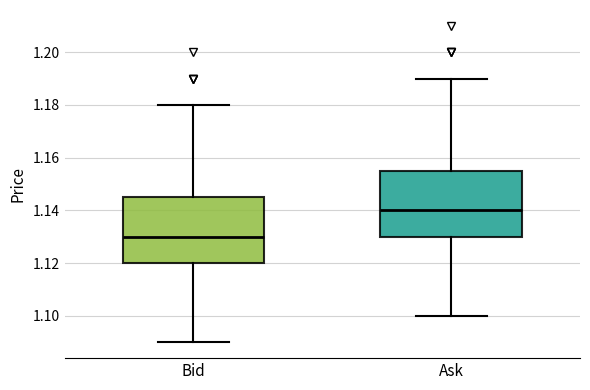

Reading left to right, read every box against the y-axis: the position of its median line, the range the box covers, and the ends of its whiskers. The values are not printed on the chart, so give them approximately, as read against the axis.

Bid: median 1.130, box 1.120 to 1.146, whiskers 1.090 to 1.180
Ask: median 1.140, box 1.130 to 1.156, whiskers 1.100 to 1.190